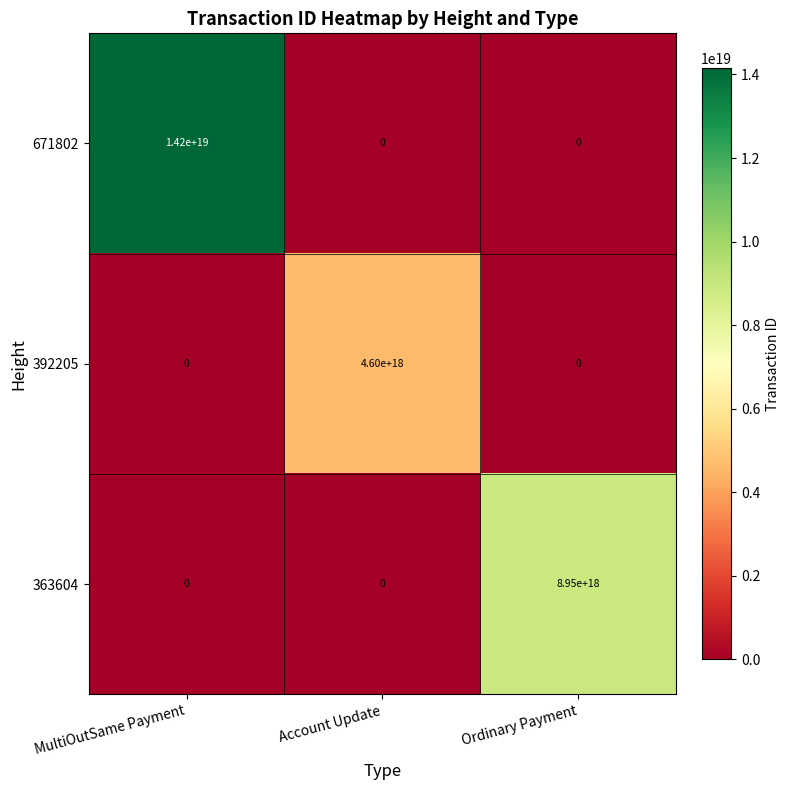

Where is 671802 nearest to the value 7100000000000000000?

MultiOutSame Payment